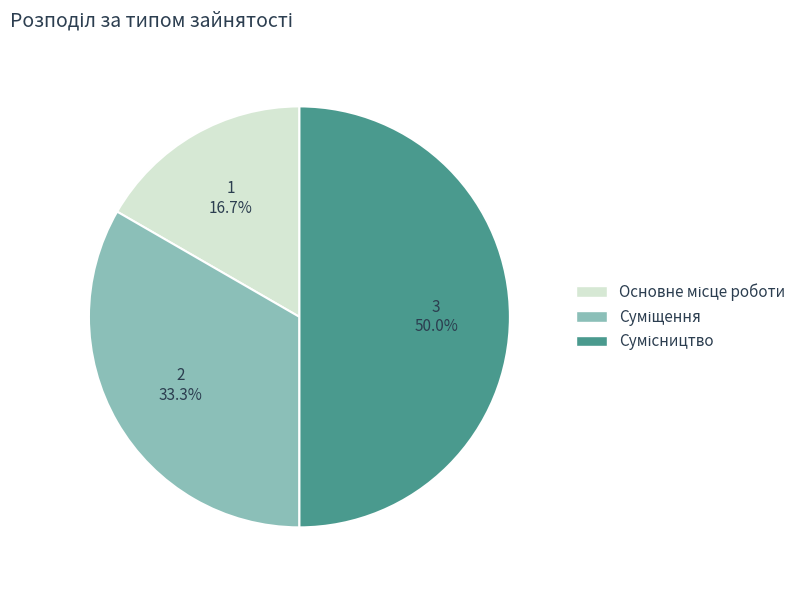

What percentage is the Суміщення slice, to the nearest percent?

33%